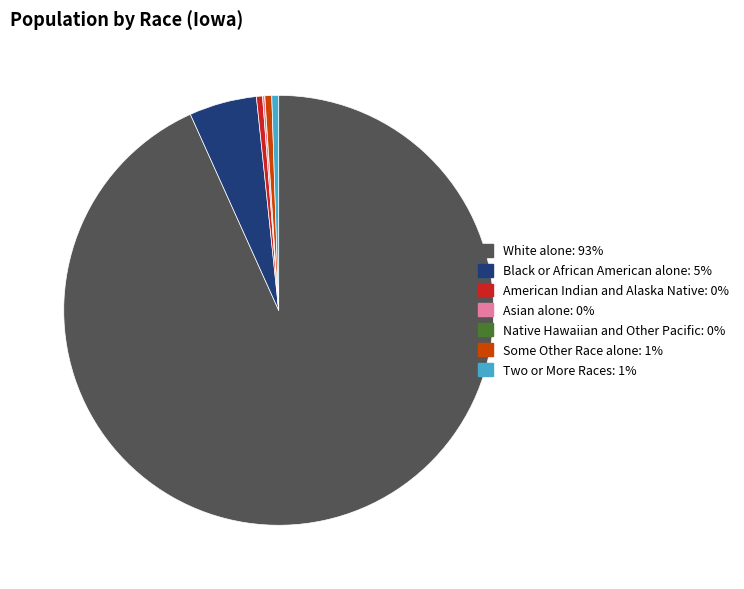

Does White alone: 93% represent more than half of the total?

Yes